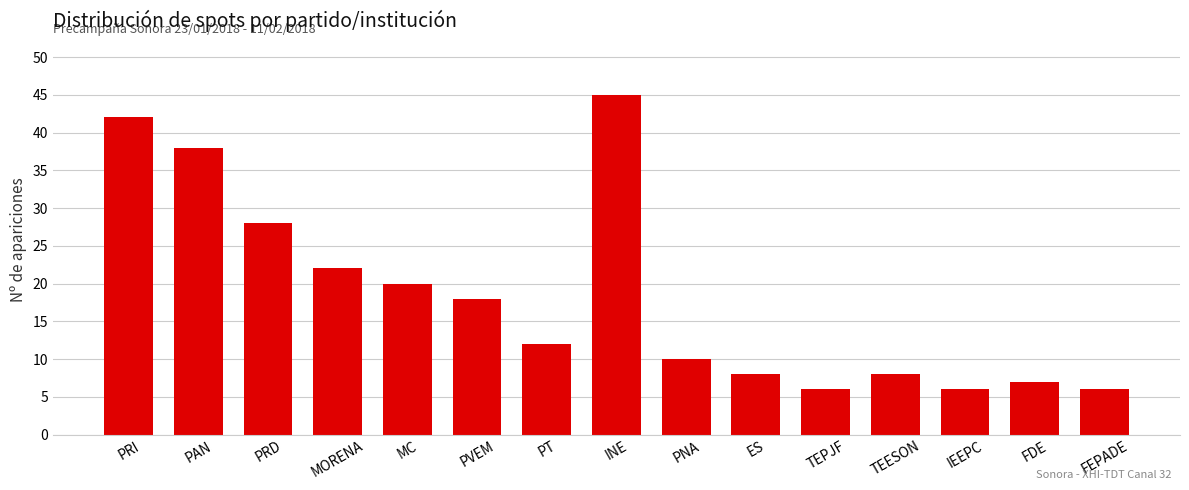

What is the smallest value displayed?

6